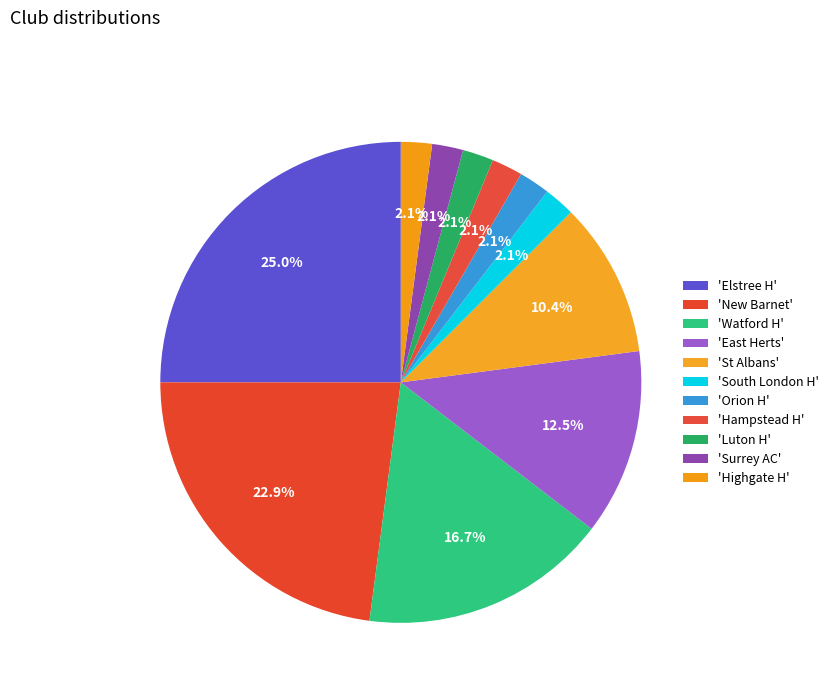

How many segments does this pie chart have?

11